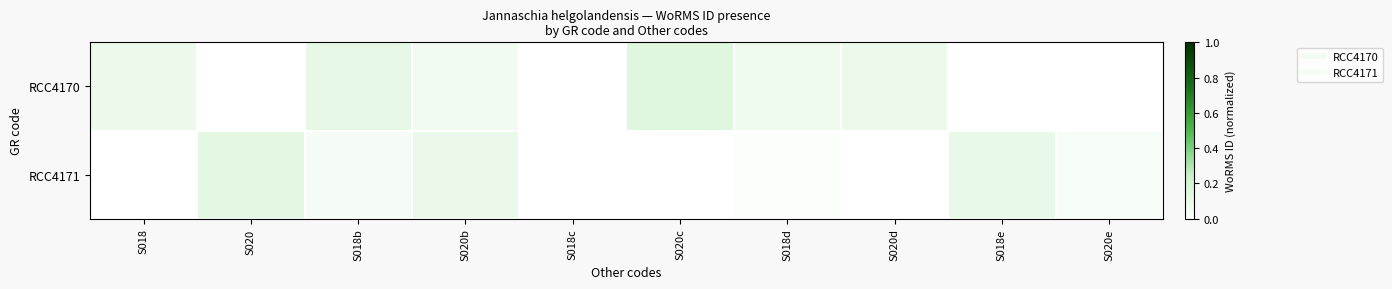

Reading left to right, transcribe all the data shown in this chart.

RCC4170: S018=0.1	S020=0.0	S018b=0.1	S020b=0.1	S018c=0.0	S020c=0.1	S018d=0.1	S020d=0.1	S018e=0.0	S020e=0.0
RCC4171: S018=0.0	S020=0.1	S018b=0.0	S020b=0.1	S018c=0.0	S020c=0.0	S018d=0.0	S020d=0.0	S018e=0.1	S020e=0.0